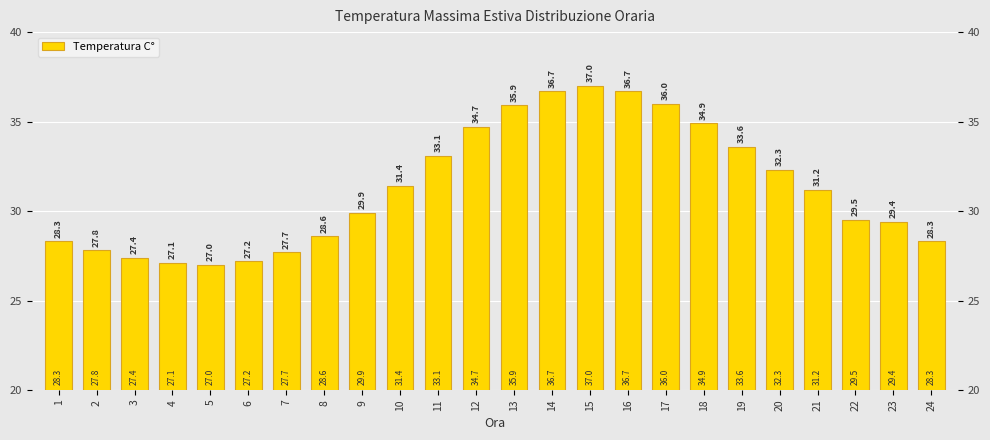

The chart shows a value of 28.6 at 8. True or false?

True